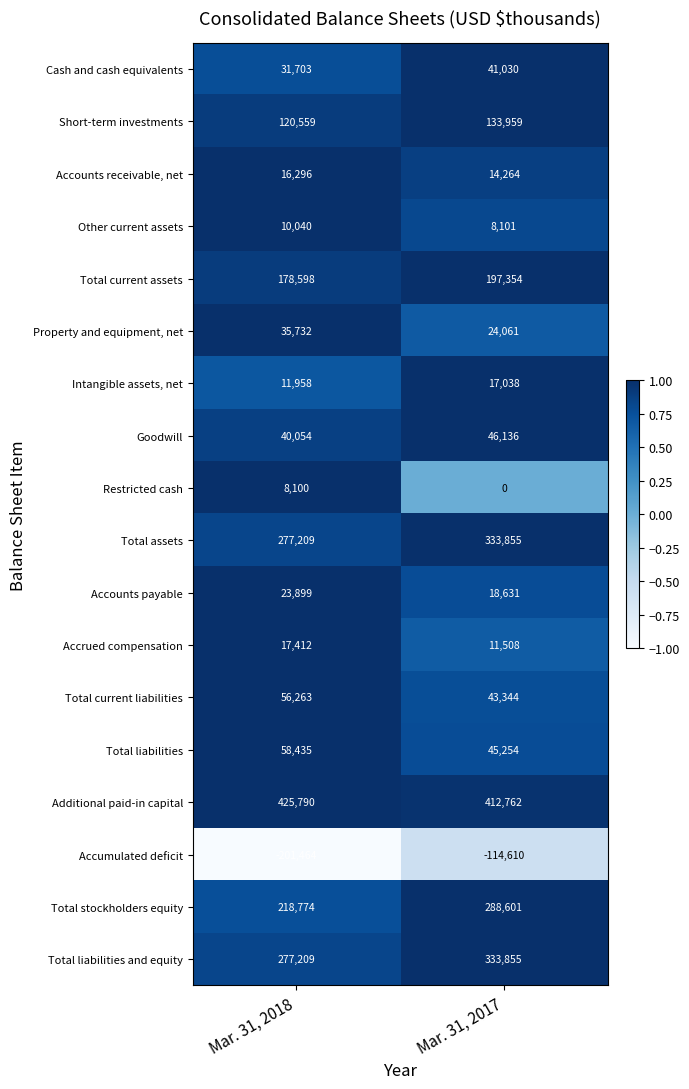

Which series has the largest total across all categories?

Additional paid-in capital